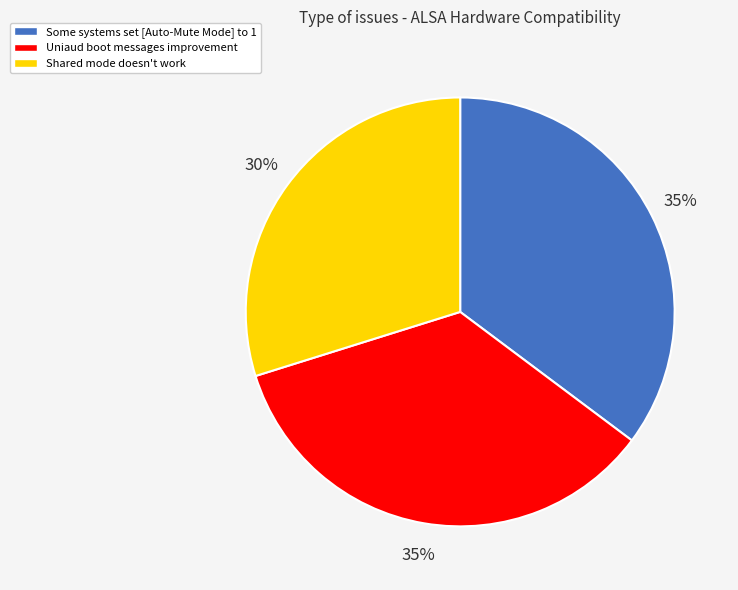

How many segments does this pie chart have?

3